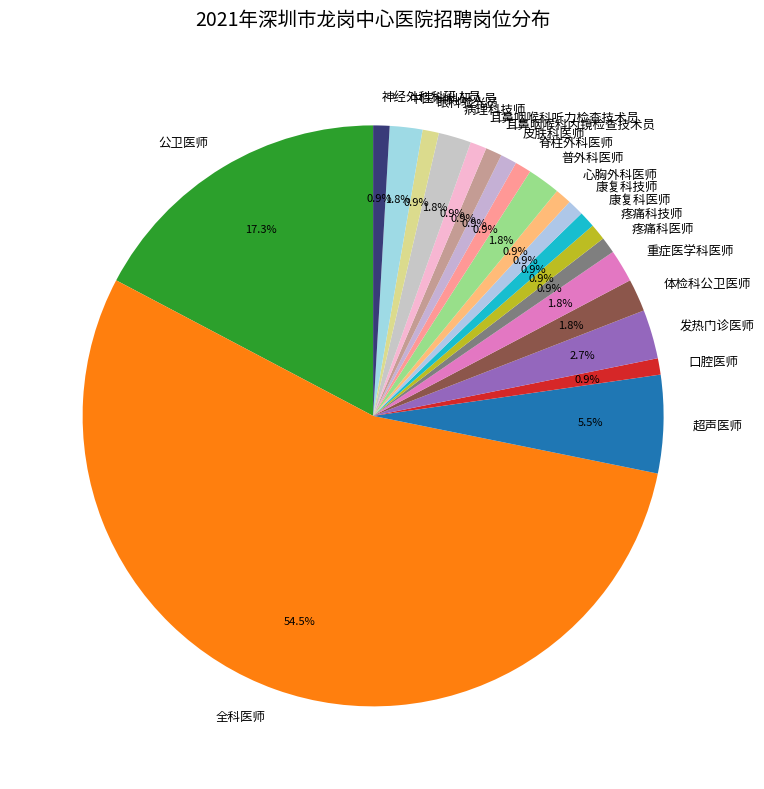

What is the ratio of the value at 超声医师 to the value at 口腔医师?

6.0